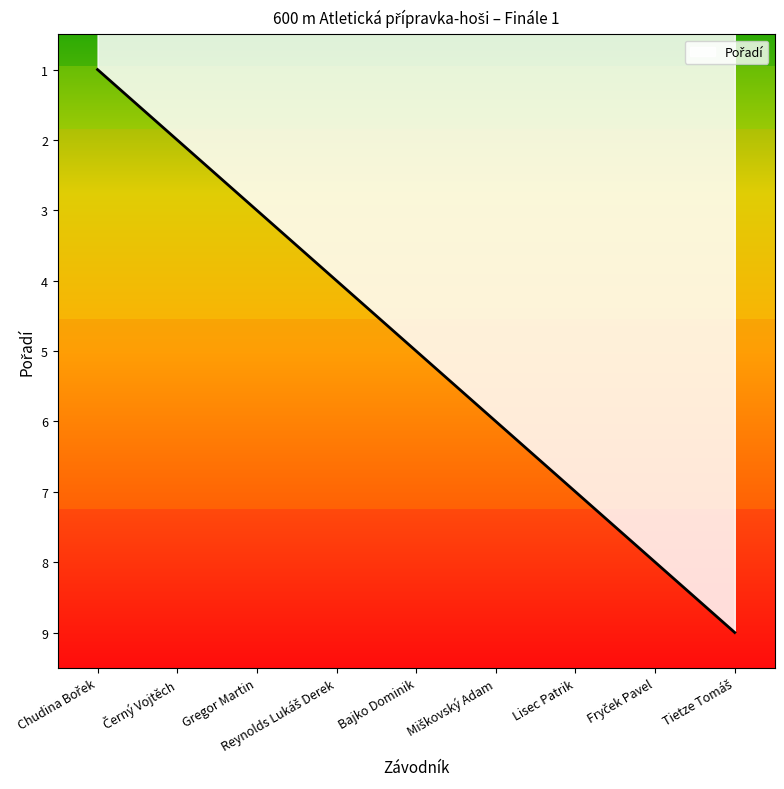

Does the chart display data point markers on the line(s)?

No